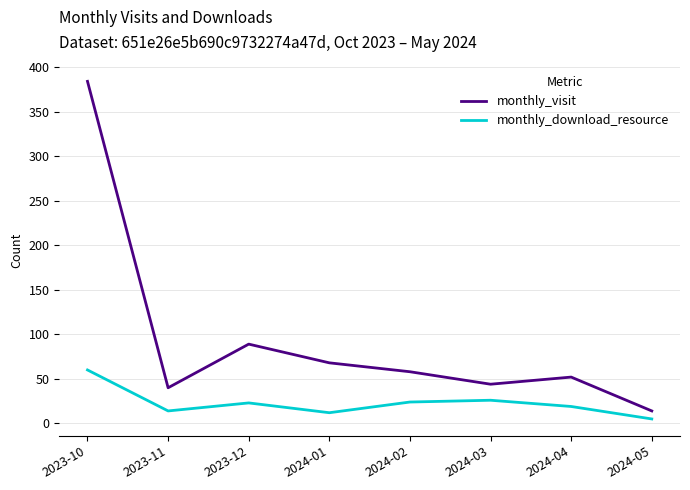

At which category is the sum across all series the highest?

2023-10